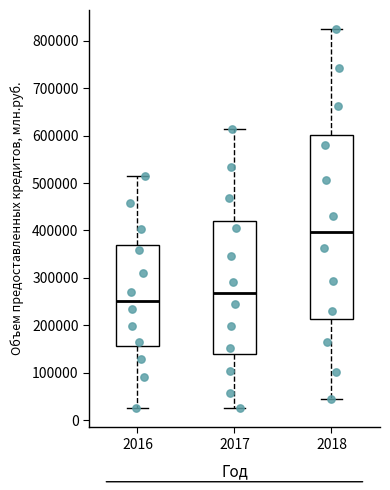

Comparing the boxes themselves (not the whiskers), which one is the tallest?

2018